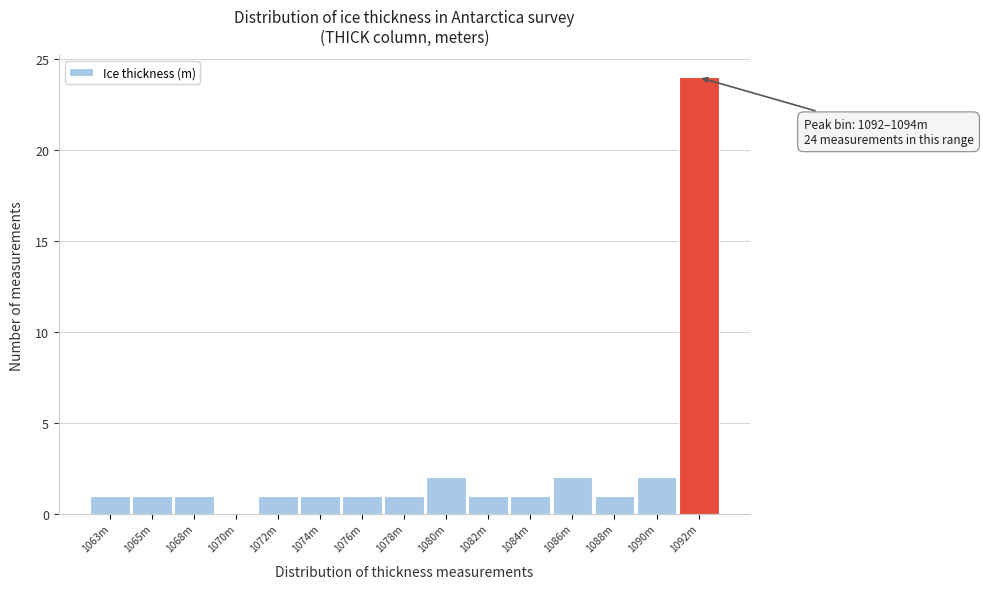

Reading right to left, what are all the values shown in this chart?

1092m=24	1090m=2	1088m=1	1086m=2	1084m=1	1082m=1	1080m=2	1078m=1	1076m=1	1074m=1	1072m=1	1070m=0	1068m=1	1065m=1	1063m=1